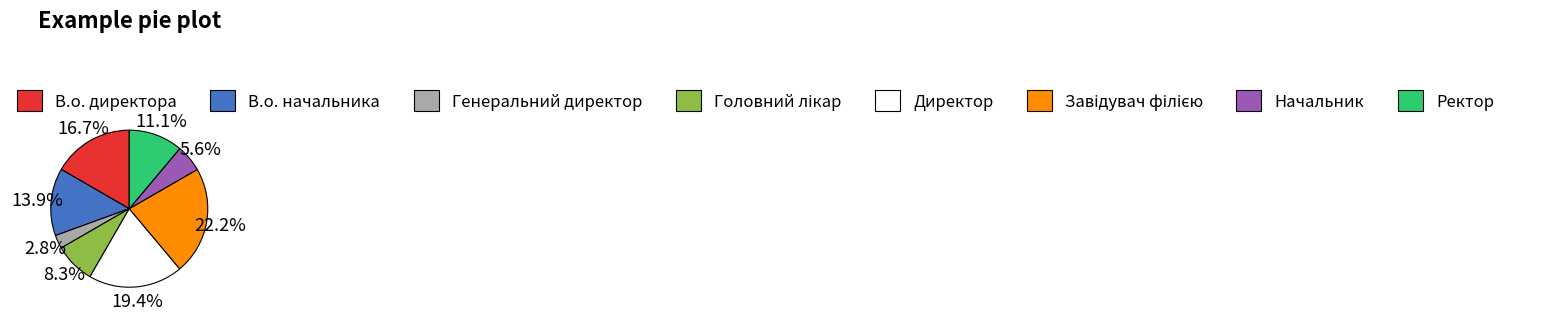

Does В.о. директора account for over 50% of the chart?

No